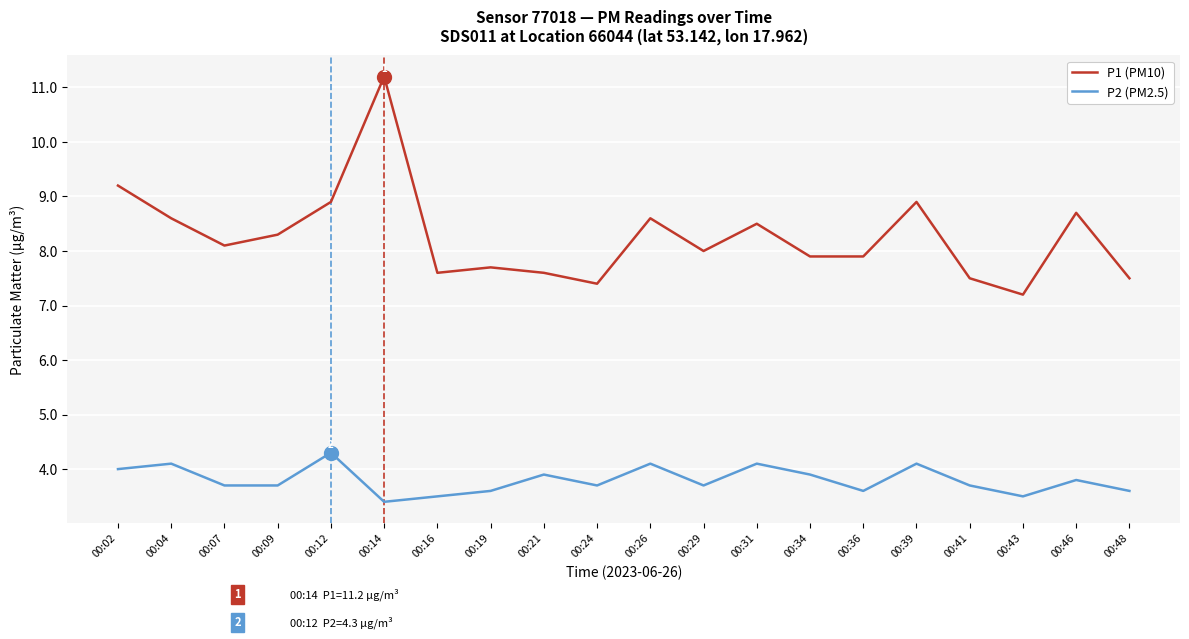

How many lines are shown in the chart?

2